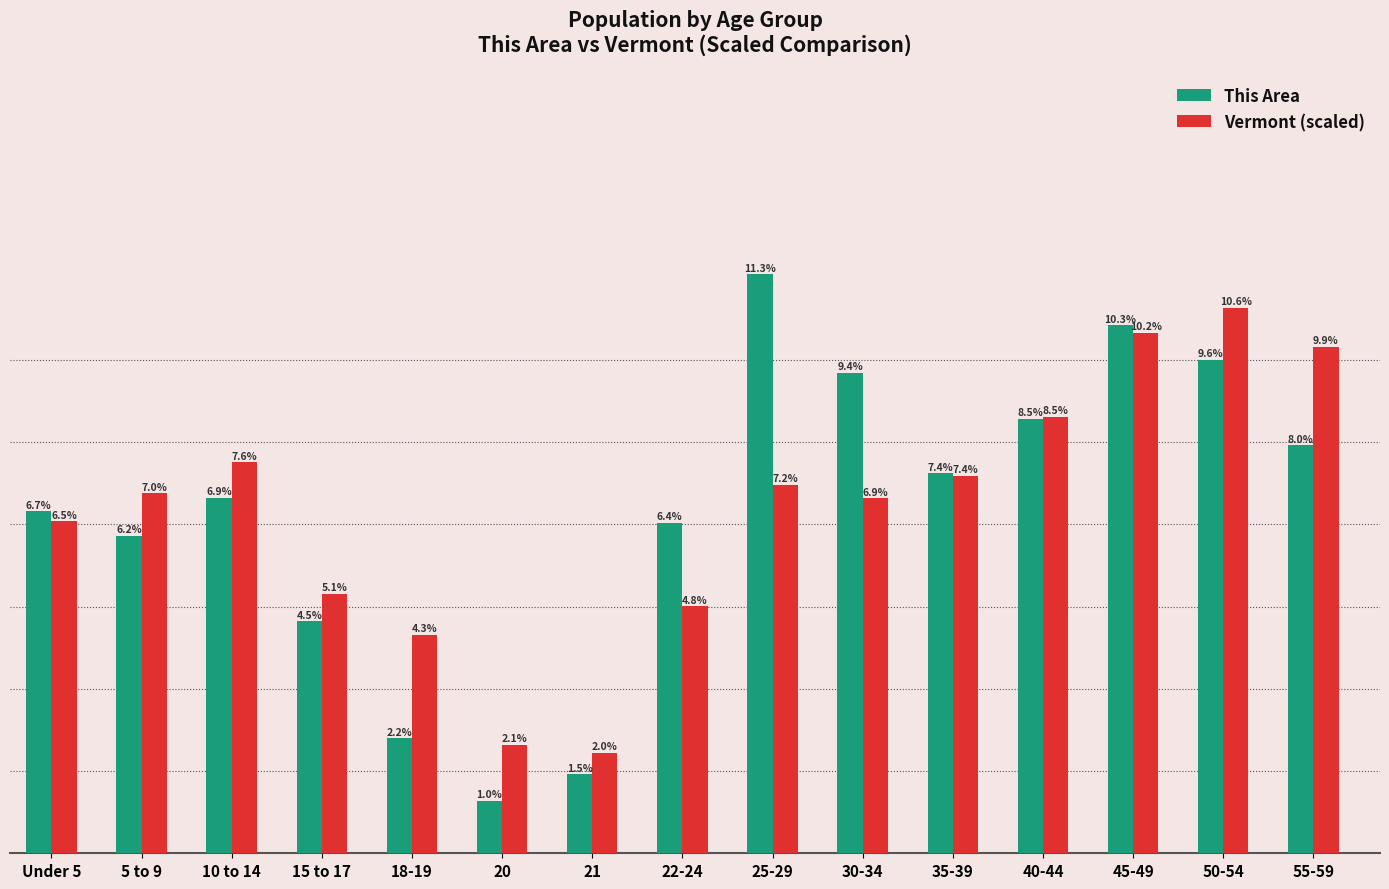

Is it true that Vermont (scaled) equals 51.6 at 22-24?

False